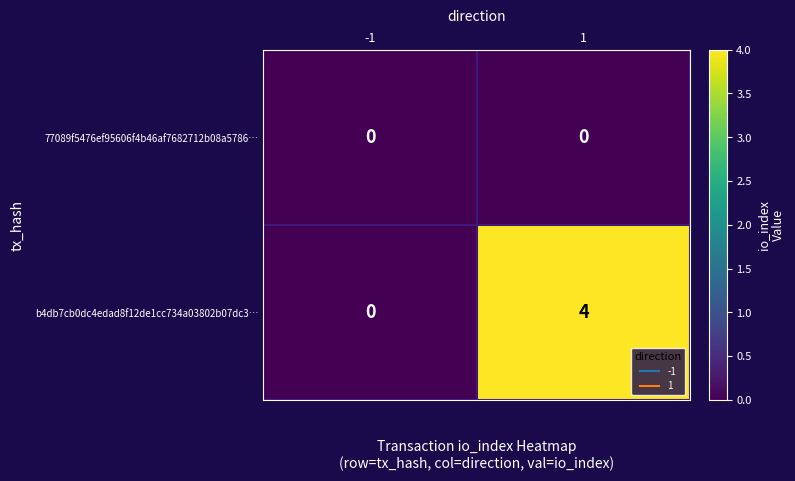

Reading left to right, transcribe all the data shown in this chart.

77089f5476ef95606f4b46af7682712b08a5786…: -1=0	1=0
b4db7cb0dc4edad8f12de1cc734a03802b07dc3…: -1=0	1=4